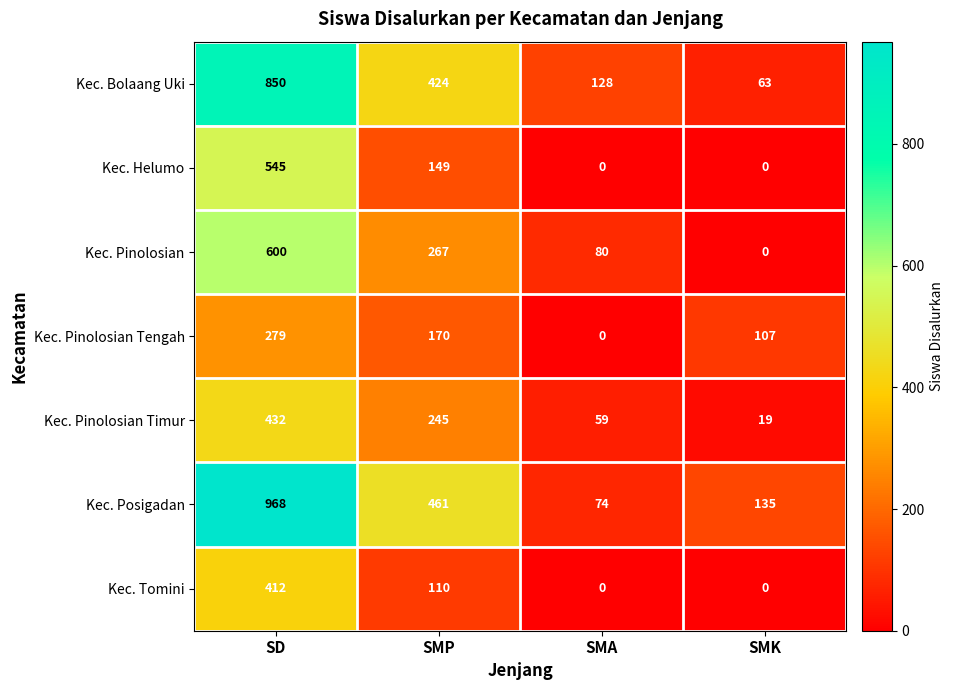

Count the number of data series in this chart.

7